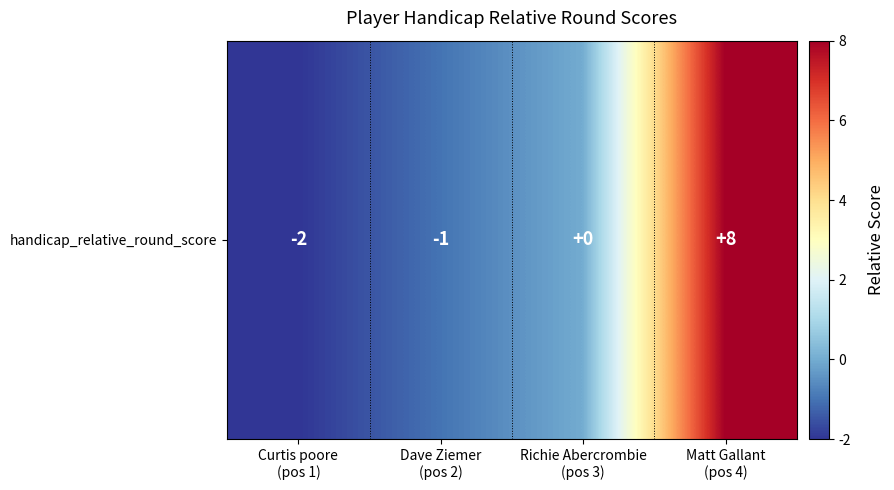

At which label does the data first exceed 0?

Matt Gallant
(pos 4)